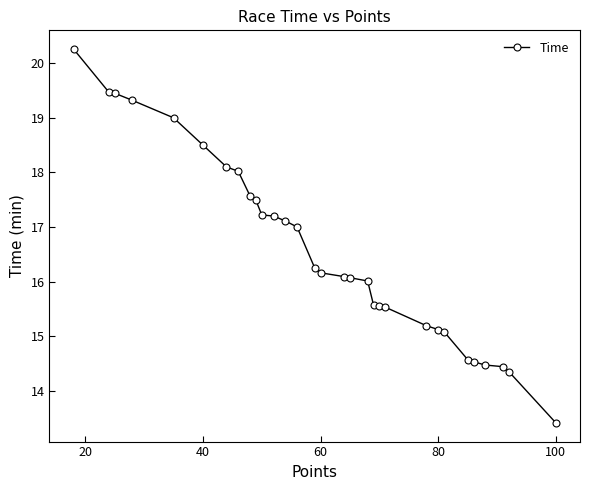

What is the sum of all values?

514.1